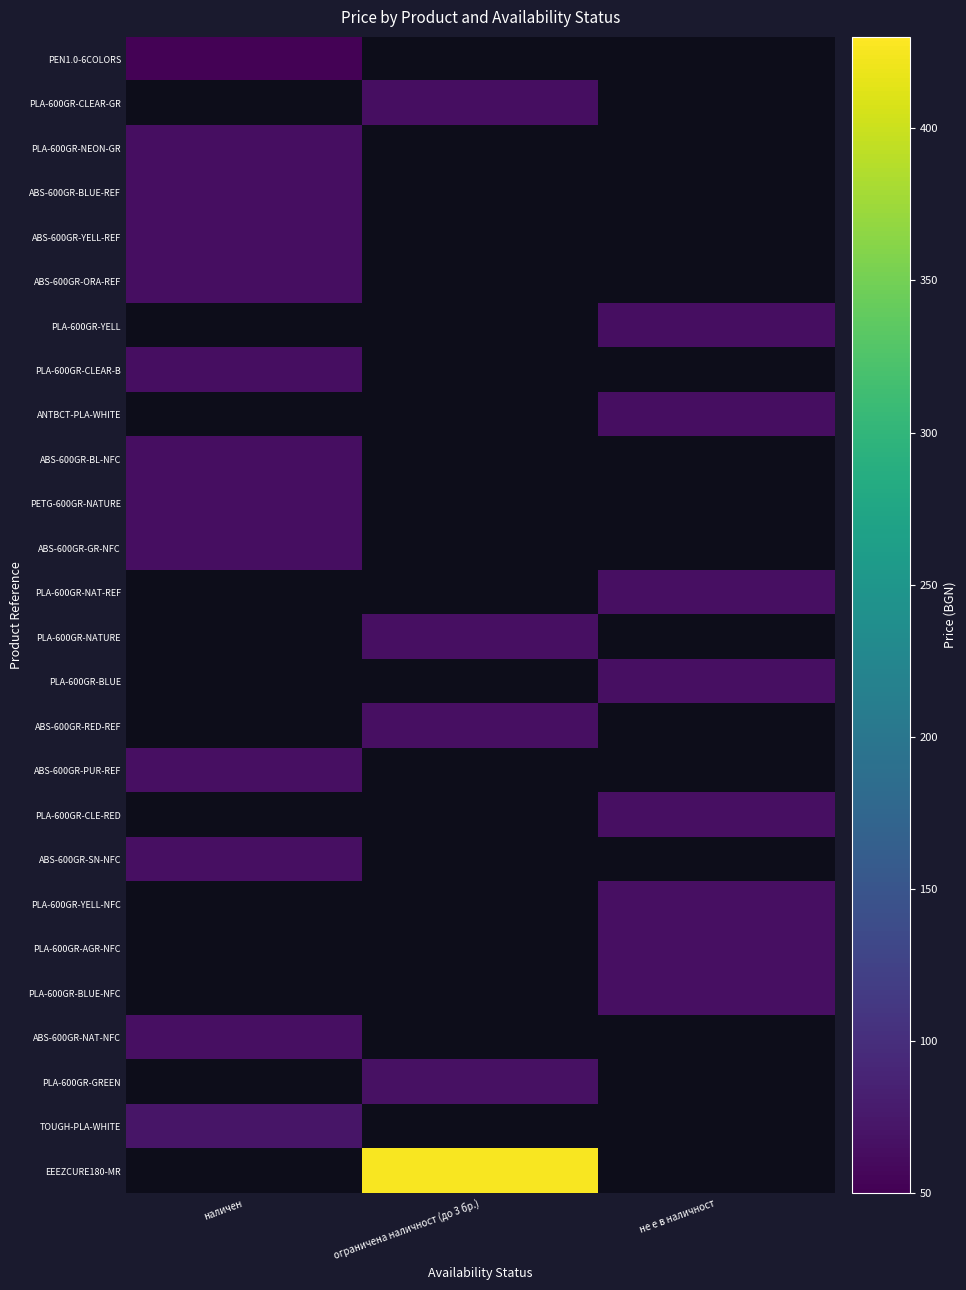

The ABS-600GR-RED-REF series shows 0.0 at не е в наличност. True or false?

True